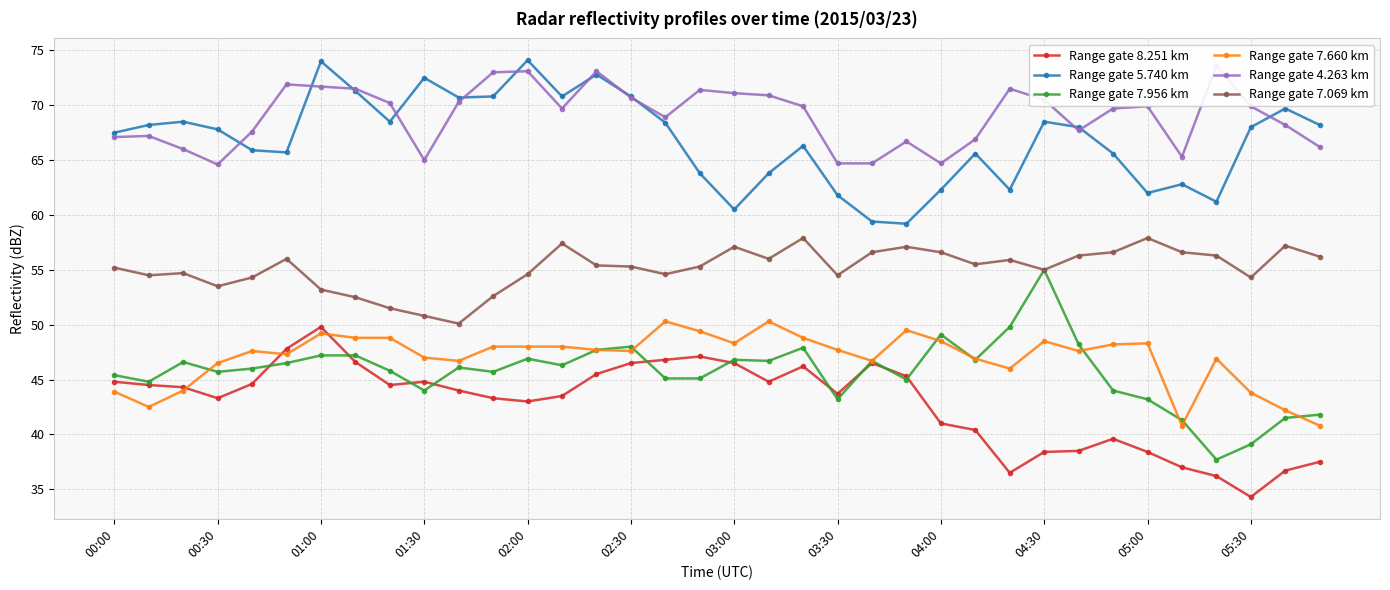

What is the sum of all Range gate 7.956 km values?

1643.9